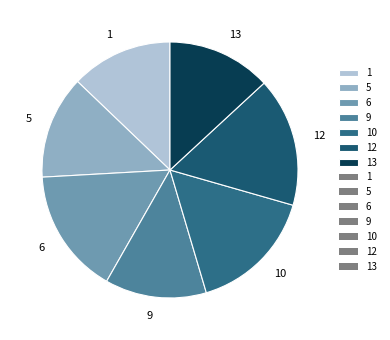

Does 12 represent more than half of the total?

No